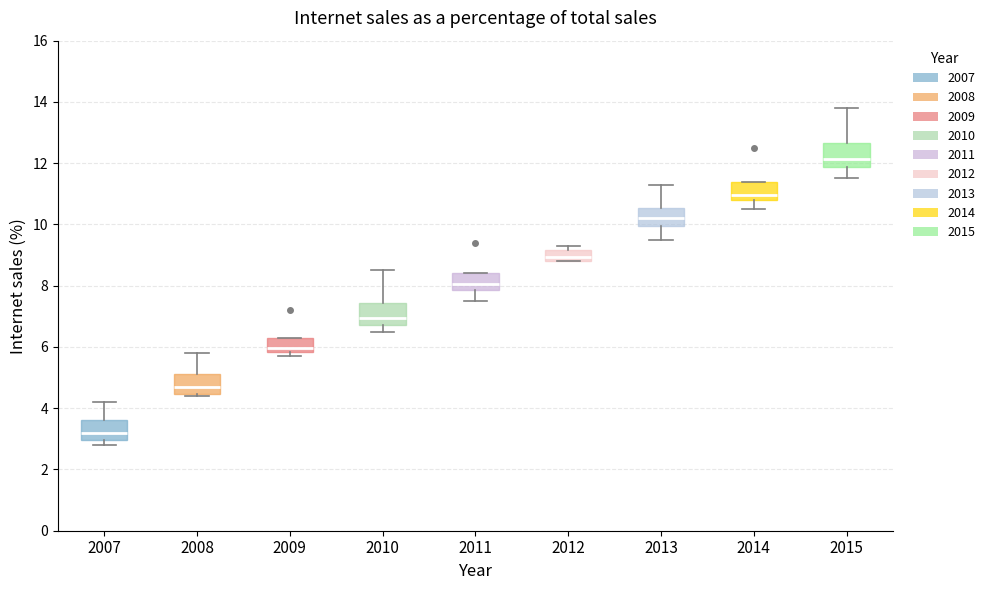

Where is the upper edge of the box at x = 2011 on the y-axis? The values are not printed on the chart, so give them approximately, as read against the axis.

8.4